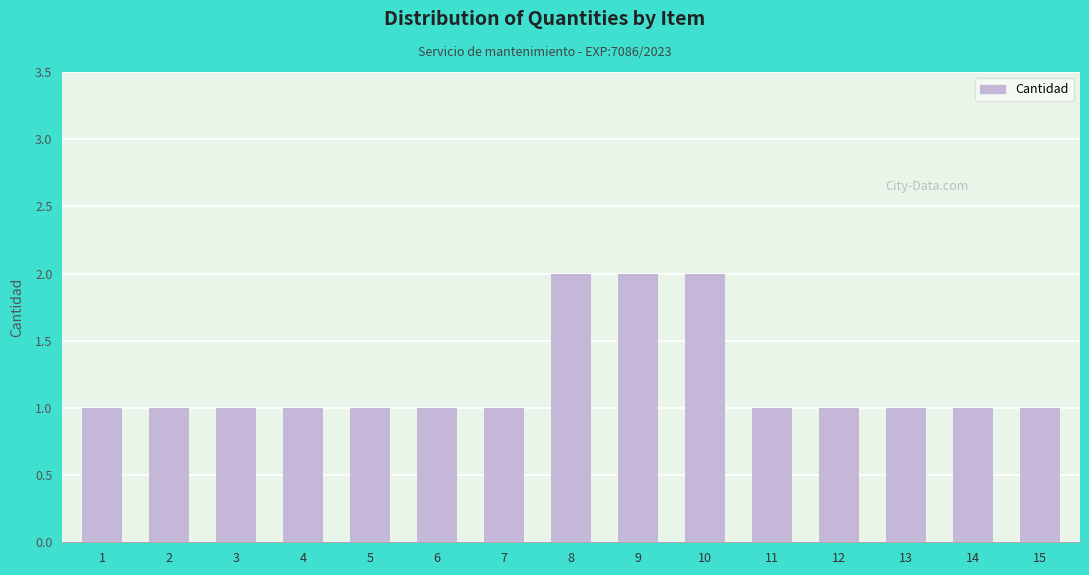

The value at 15 is 0. True or false?

False